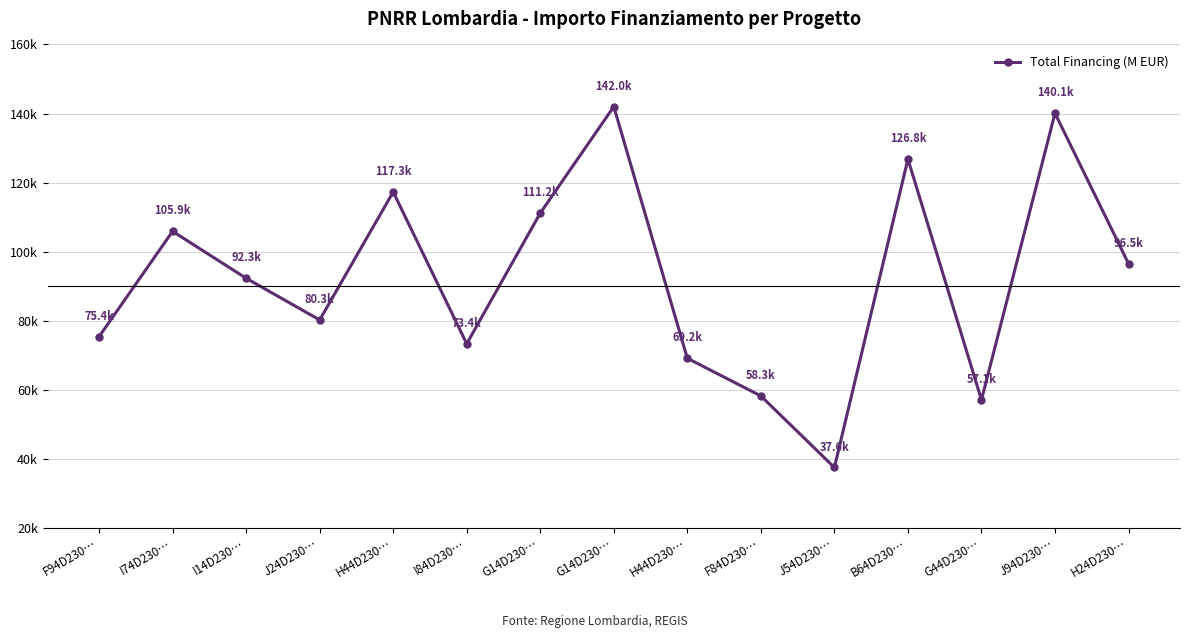

How many points are lower than both their immediate neighbors (excluding endpoints)?

4